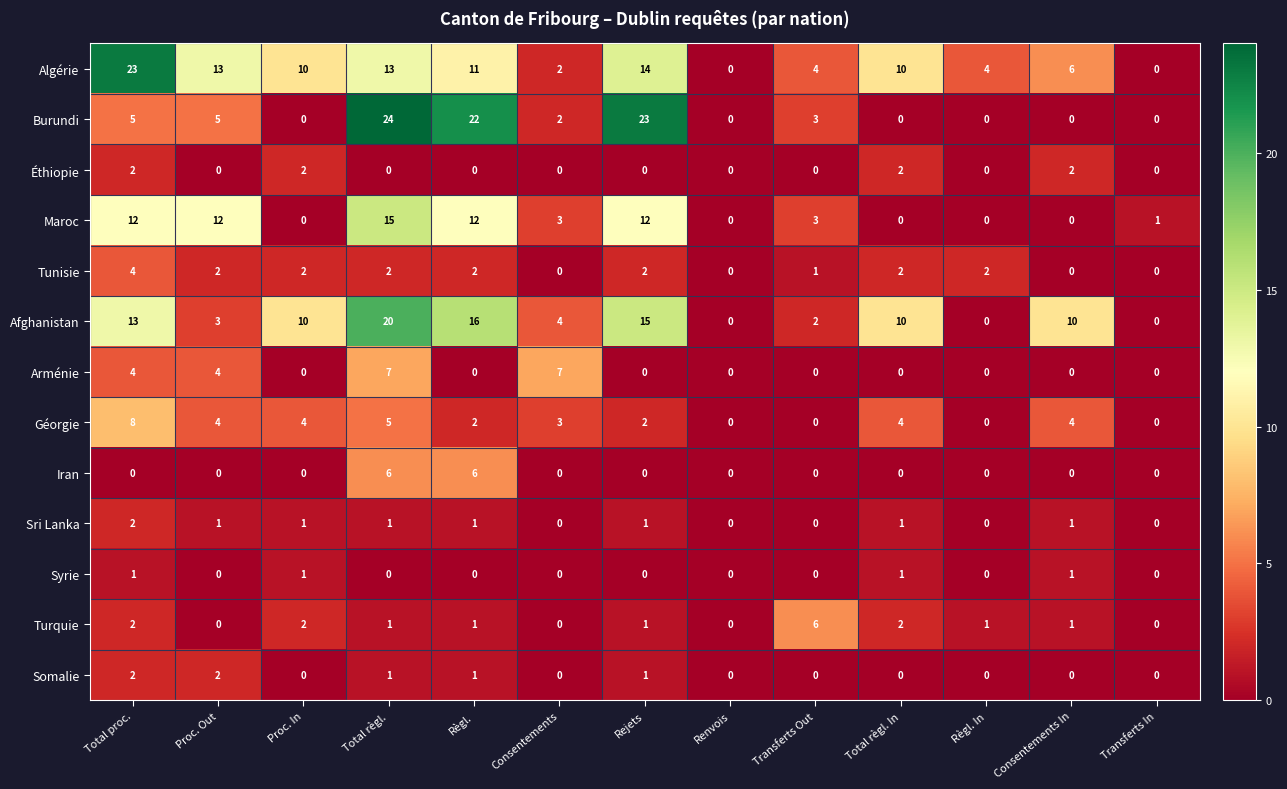

What is the spread (max minus min) of values at Transferts Out?

6